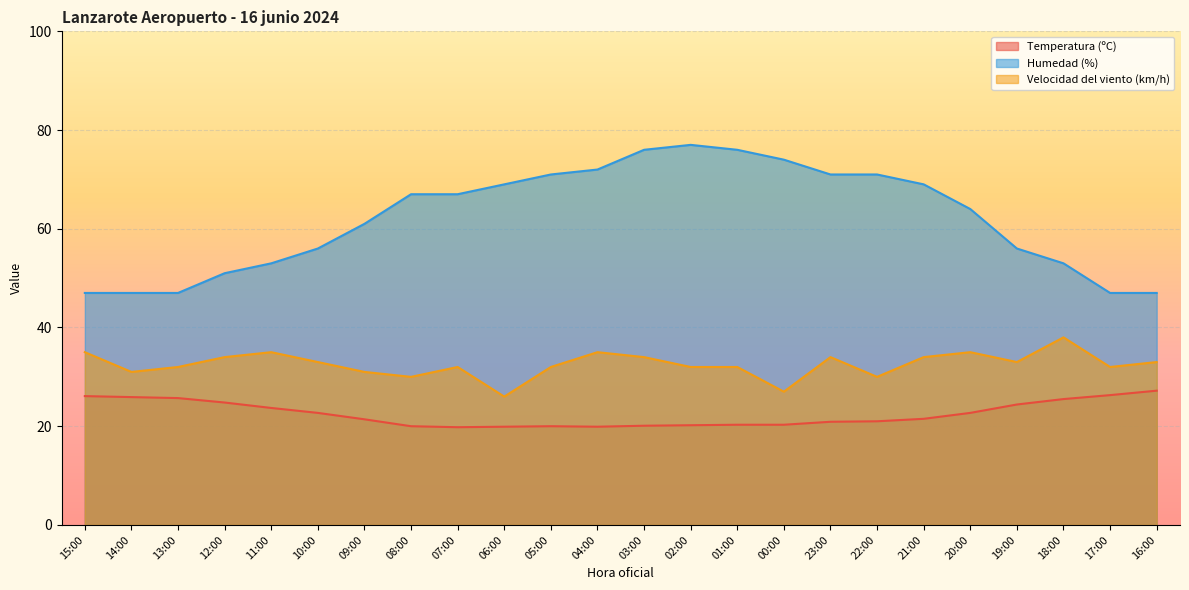

What position from the left is 14:00?

2